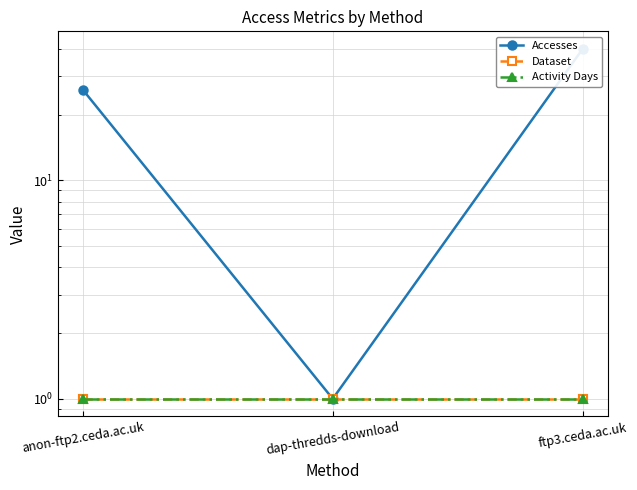

Which category has the lowest value across all series?

dap-thredds-download